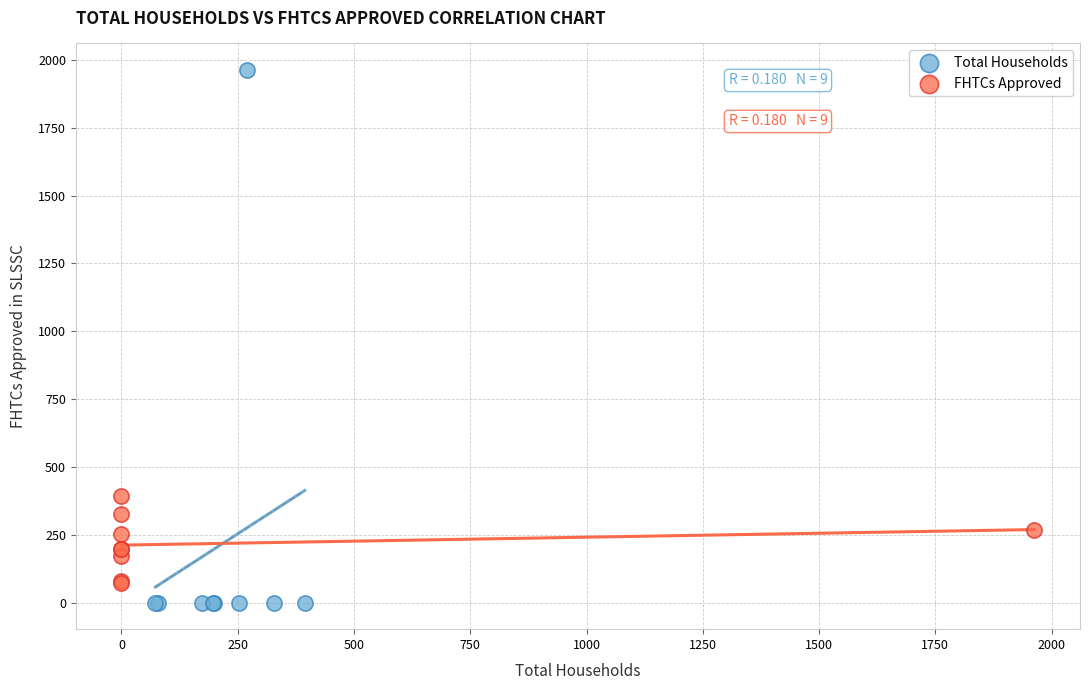

What are all the series names shown in the legend?

Total Households, FHTCs Approved